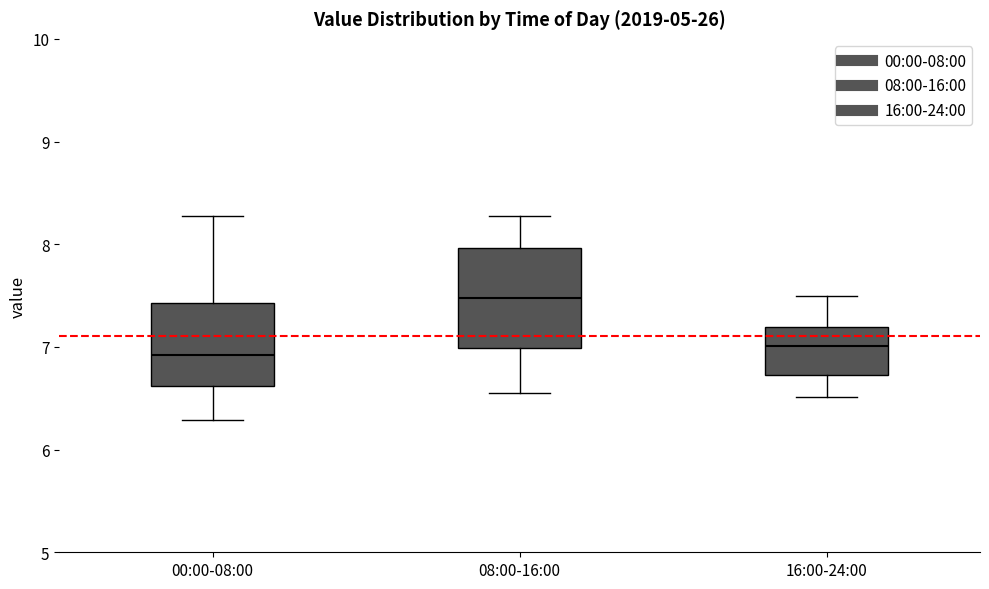

Comparing the boxes themselves (not the whiskers), which one is the tallest?

08:00-16:00